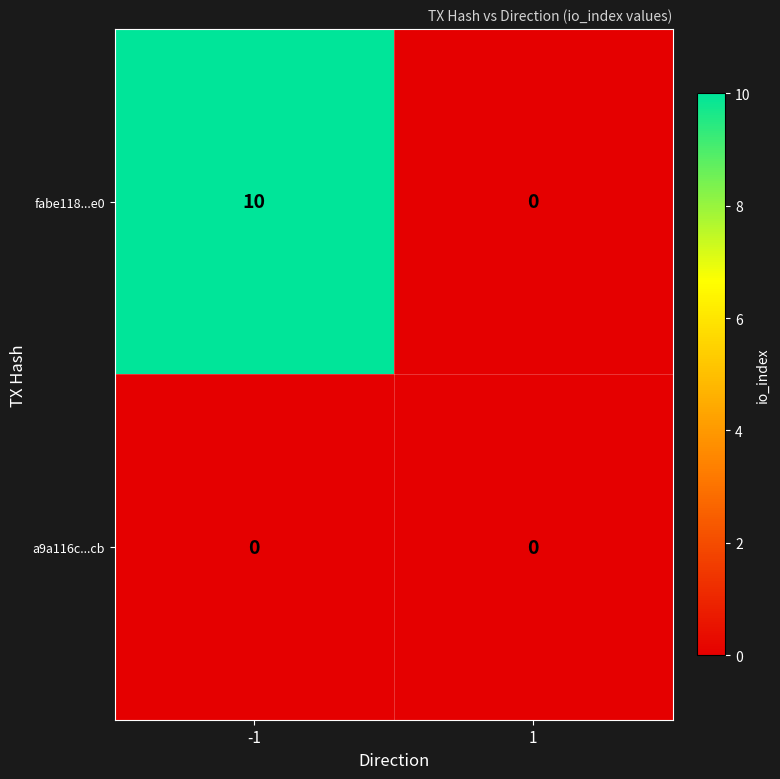

The fabe118...e0 series shows 10 at -1. True or false?

True